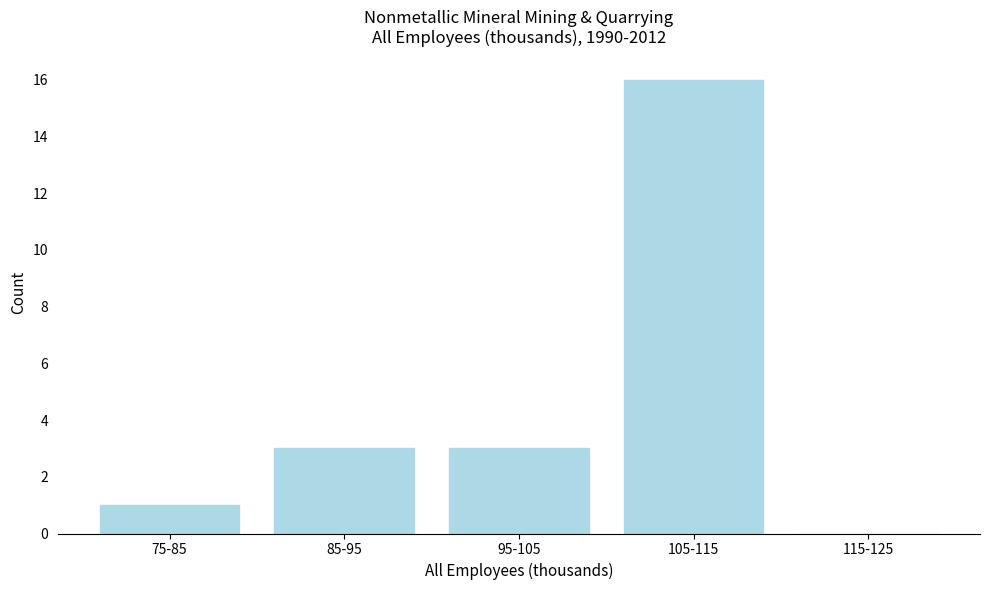

Reading right to left, extract all data points from this chart.

115-125=0	105-115=16	95-105=3	85-95=3	75-85=1